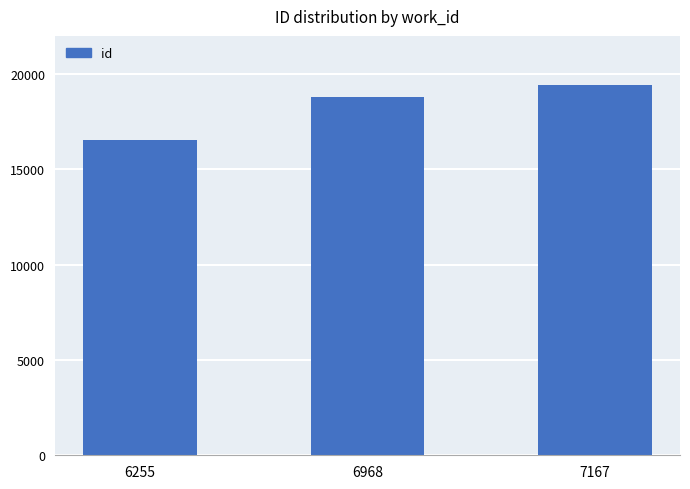

Read the value at 7167.

19448